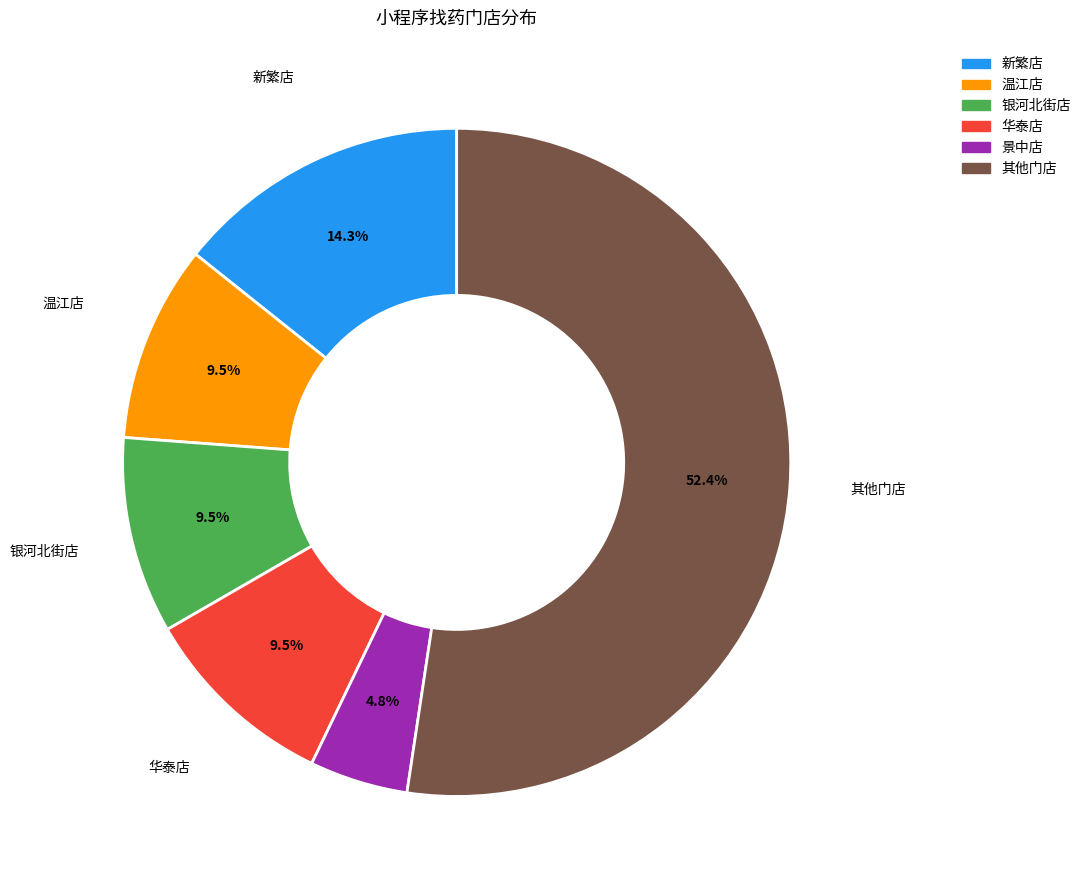

Approximately how many times larger is the value at 银河北街店 compared to 温江店?

1.0